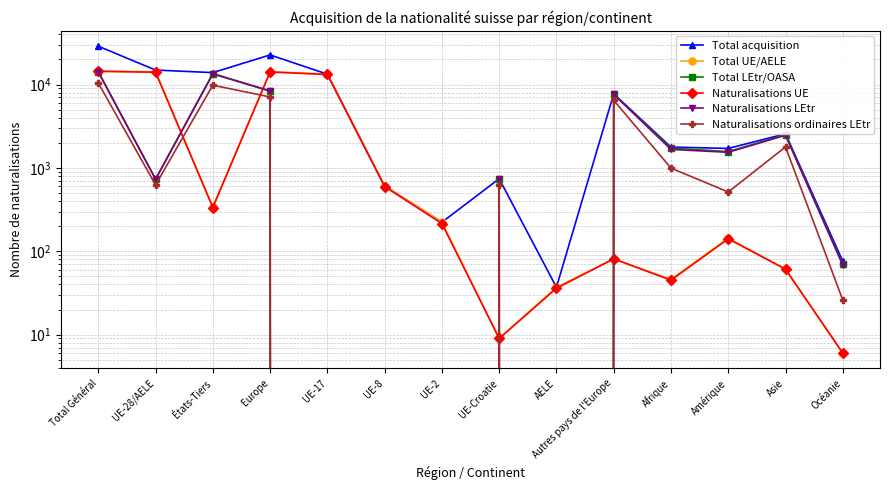

Which series has the widest spread of values?

Total acquisition